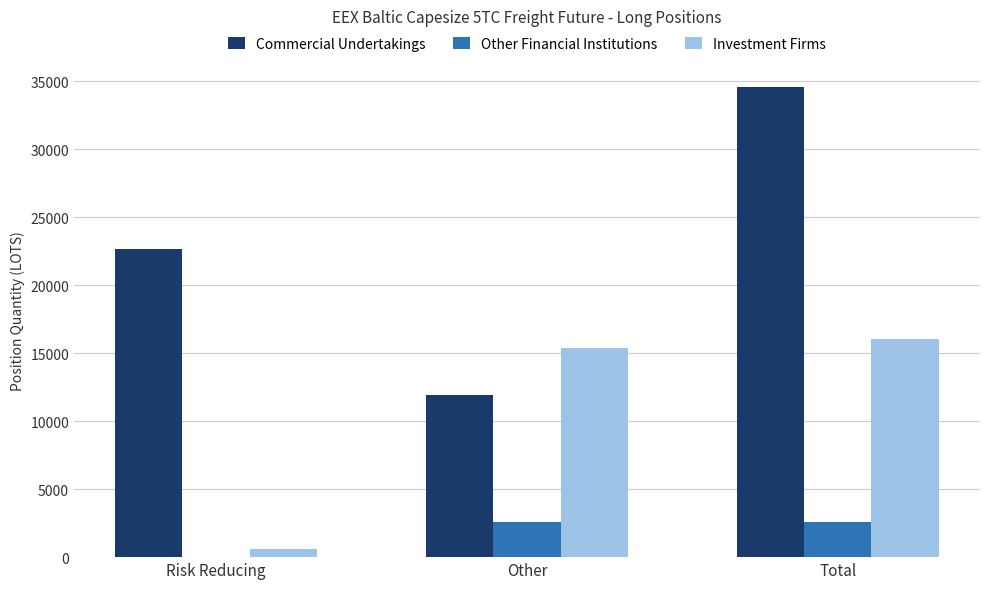

What is the maximum value for Commercial Undertakings?

34577.0